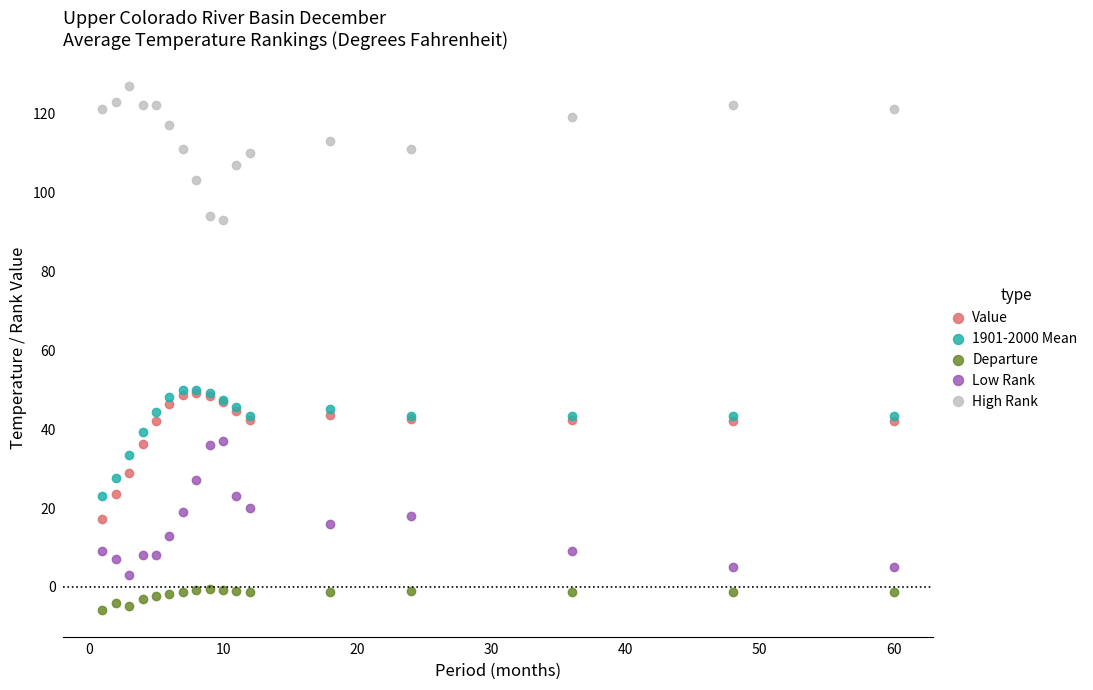

True or false: 1901-2000 Mean has more than 1 points higher than both neighbors.

True